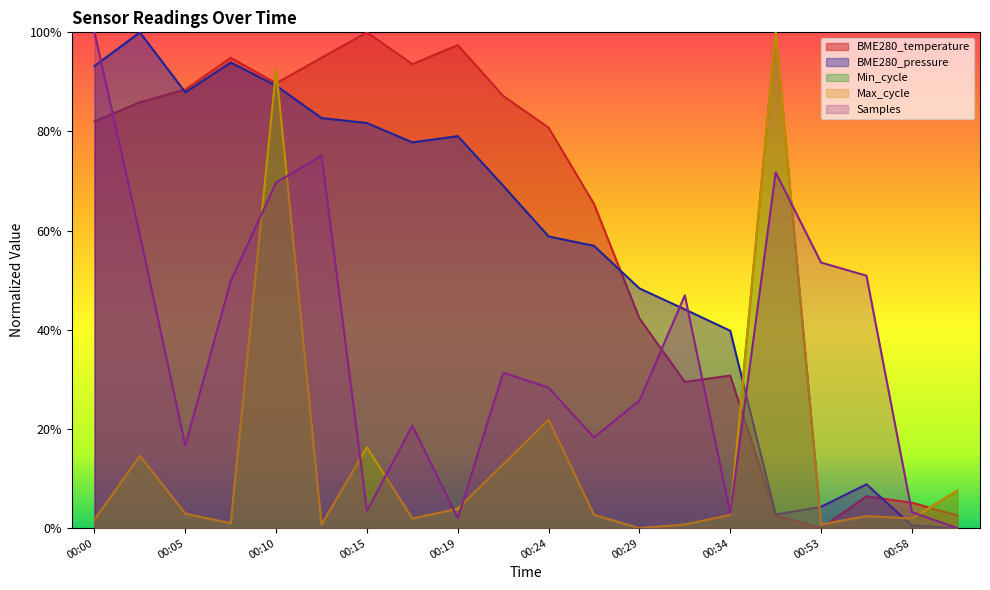

True or false: Min_cycle and Max_cycle intersect in this chart.

False